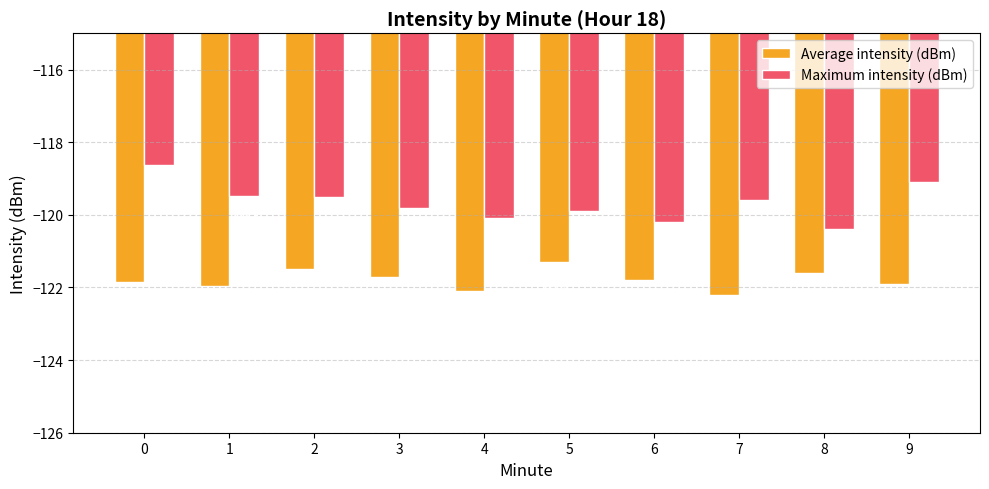

At which category does the chart reach its minimum across all series?

7